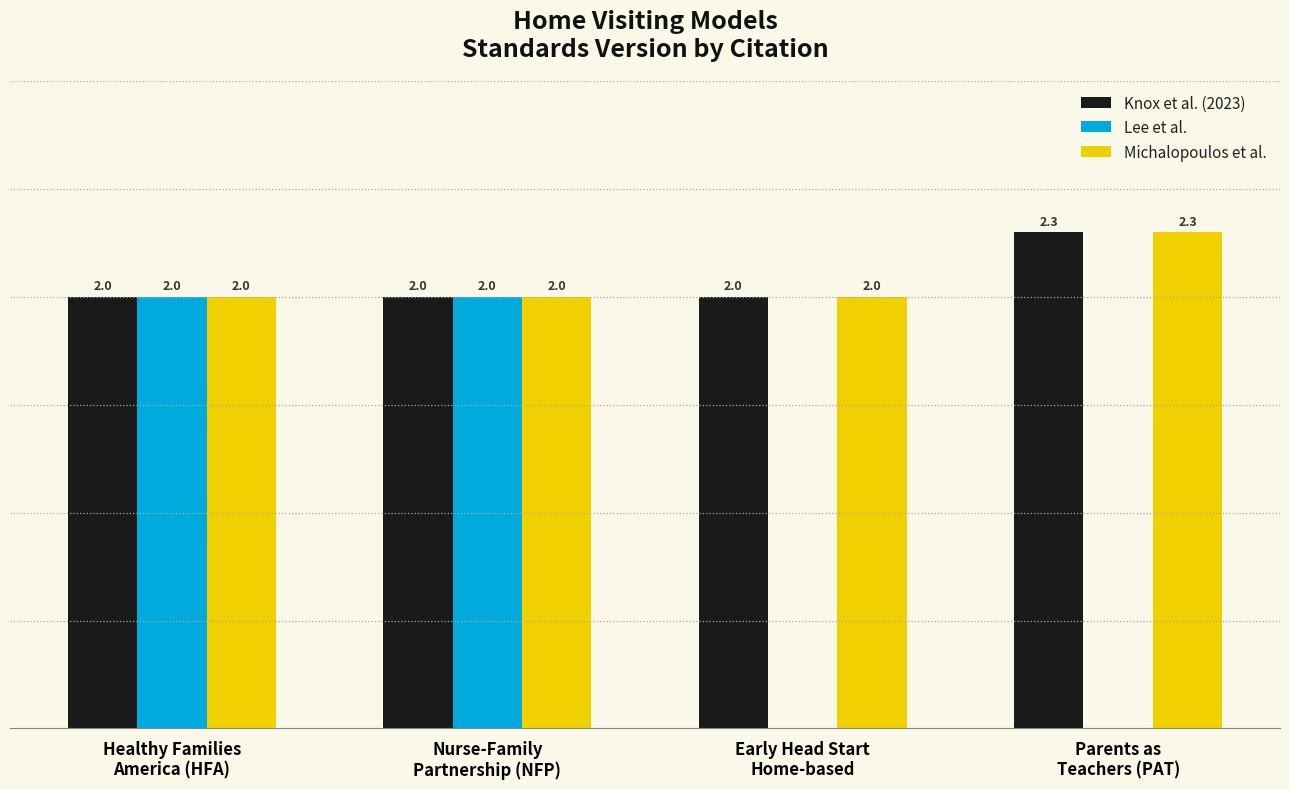

Which series changed the most between Healthy Families
America (HFA) and Early Head Start
Home-based?

Lee et al.